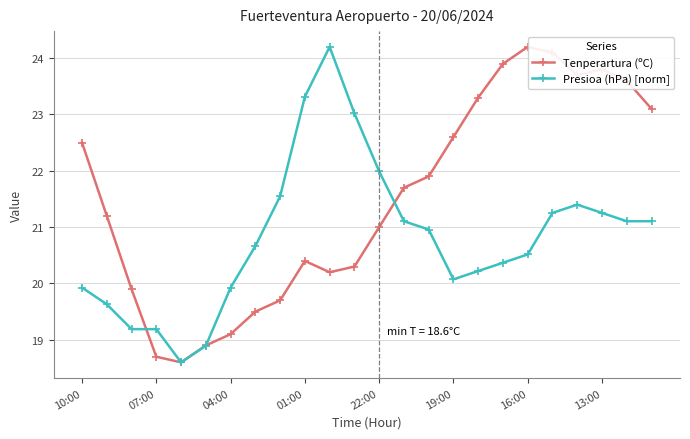

True or false: Presioa (hPa) [norm] has more than 1 interior local peaks.

True